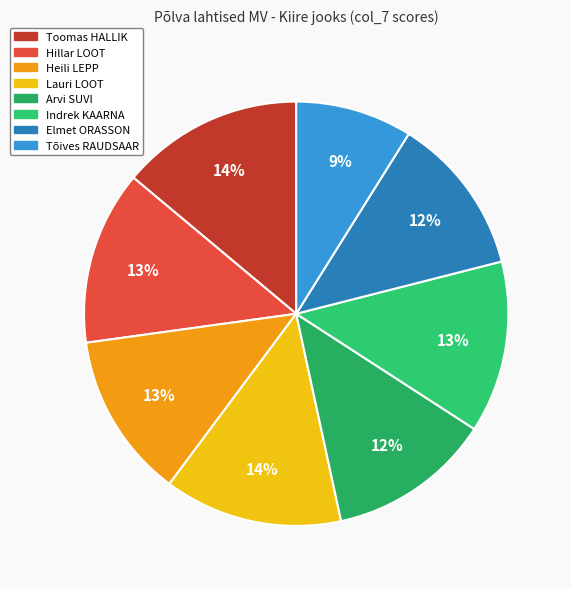

To the nearest percent, what portion does Toomas HALLIK represent?

14%